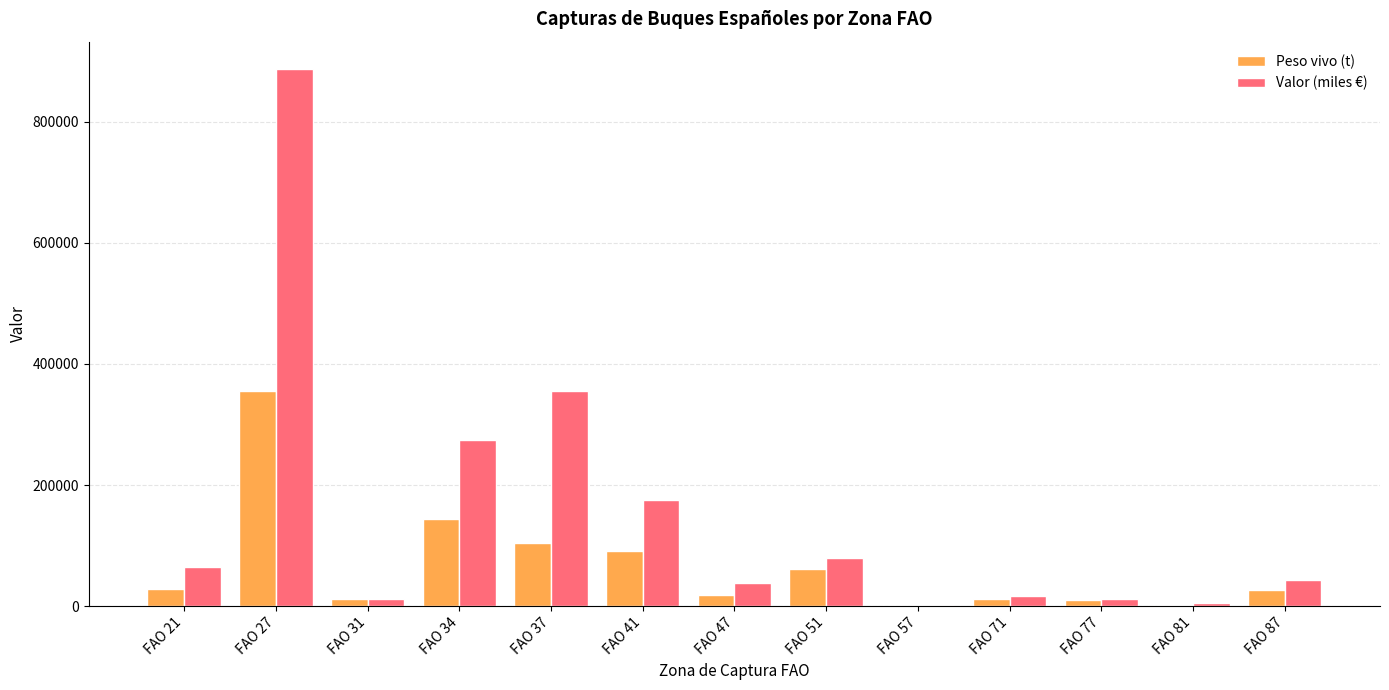

Which series has the largest total across all categories?

Valor (miles €)